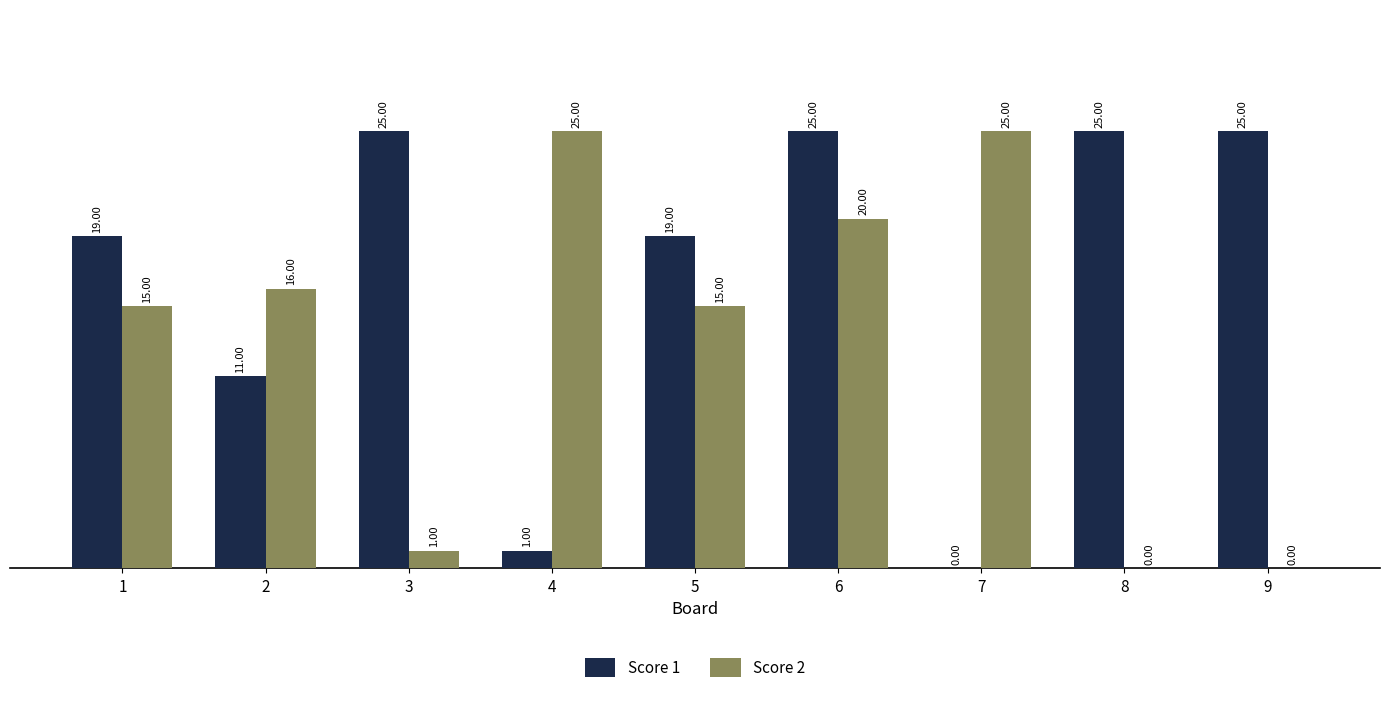

What is the sum of all Score 2 values?

117